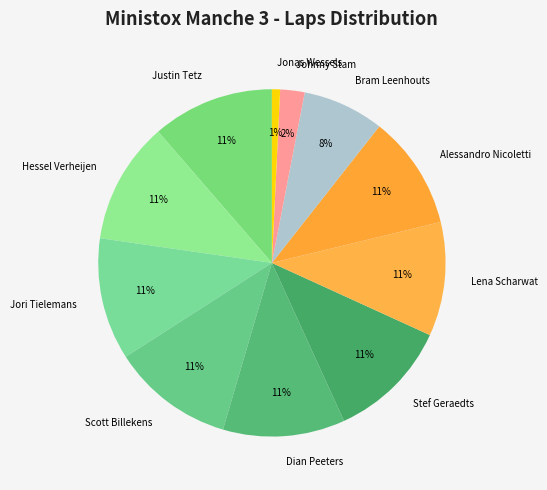

To the nearest percent, what portion does Jonas Wessels represent?

1%